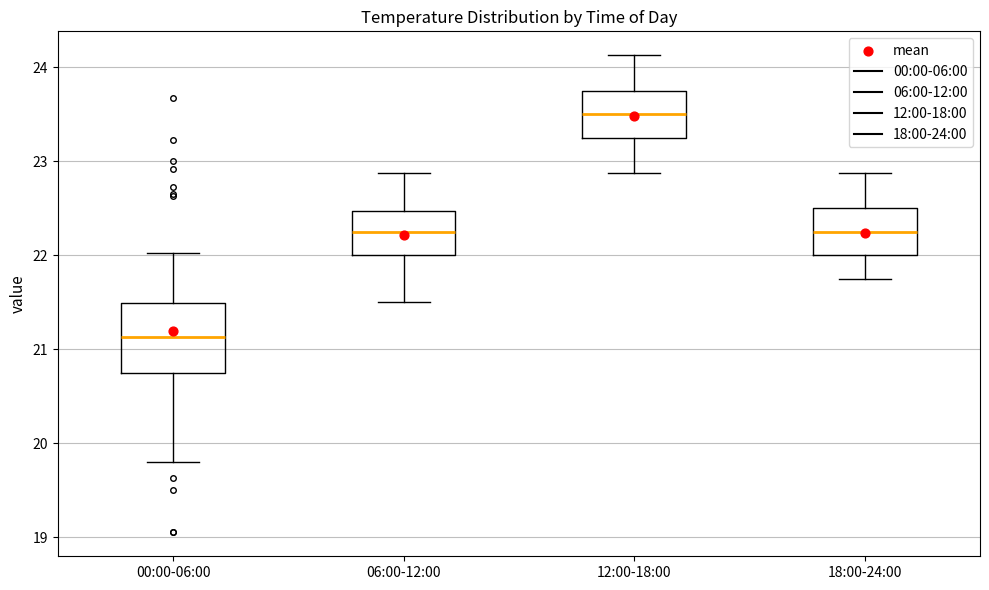

Reading left to right, transcribe this box plot: for each box, give where its median line is, the range the box spans, and where its two whiskers end, as read against the y-axis. The values are not printed on the chart, so give them approximately, as read against the axis.

00:00-06:00: median 21.1, box 20.8 to 21.5, whiskers 19.8 to 22.0
06:00-12:00: median 22.3, box 22.0 to 22.5, whiskers 21.5 to 22.9
12:00-18:00: median 23.5, box 23.3 to 23.8, whiskers 22.9 to 24.1
18:00-24:00: median 22.3, box 22.0 to 22.5, whiskers 21.8 to 22.9